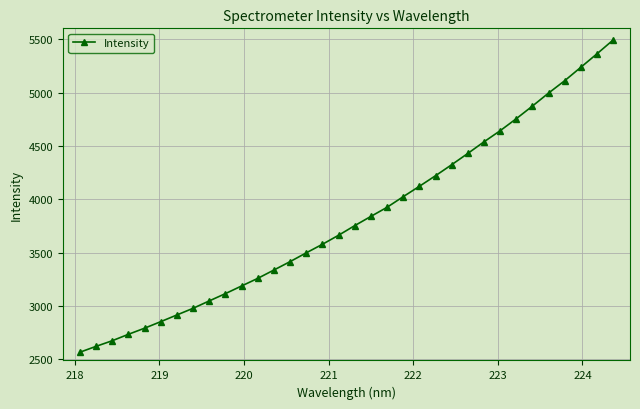

True or false: the data has more than 1 interior local peaks.

False